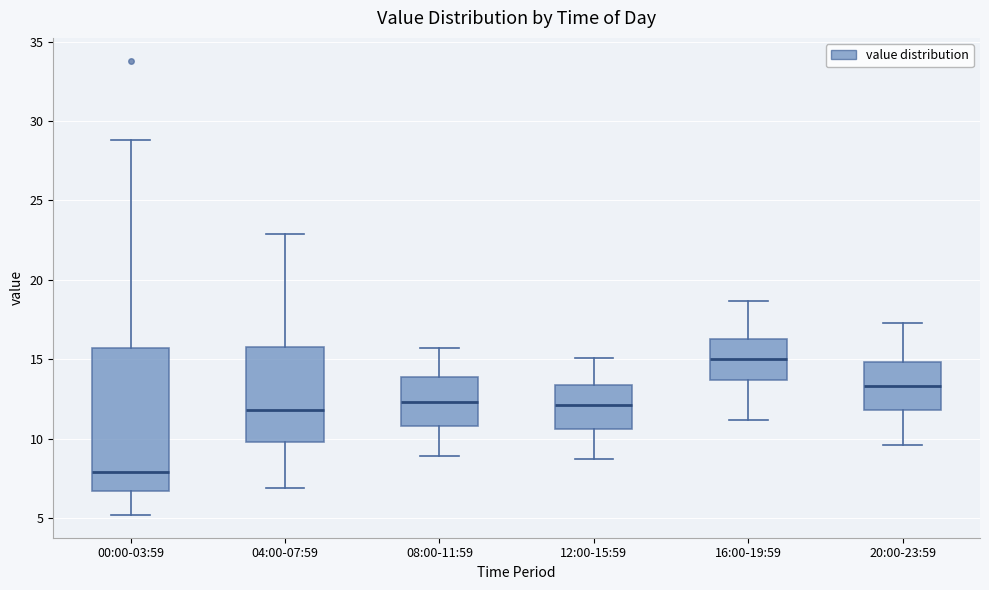

Where does the median line of the box for 08:00-11:59 sit on the y-axis? The values are not printed on the chart, so give them approximately, as read against the axis.

12.5